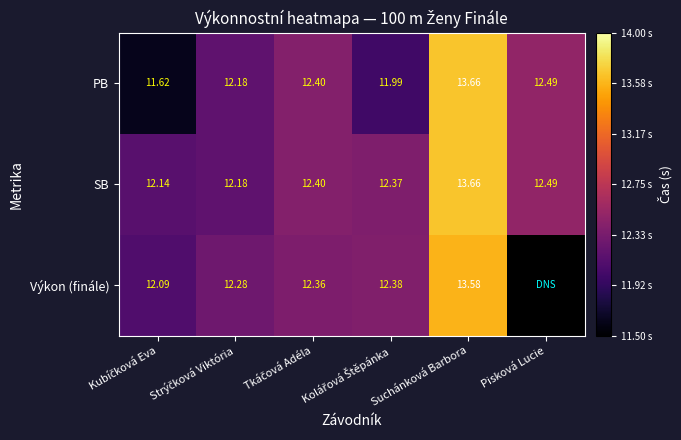

The value of PB at Kolářová Štěpánka is 12.0. True or false?

True